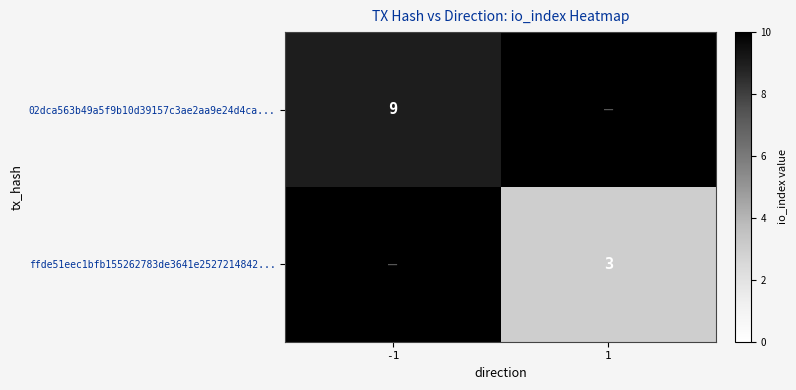

Between 1 and -1, which is larger?

-1